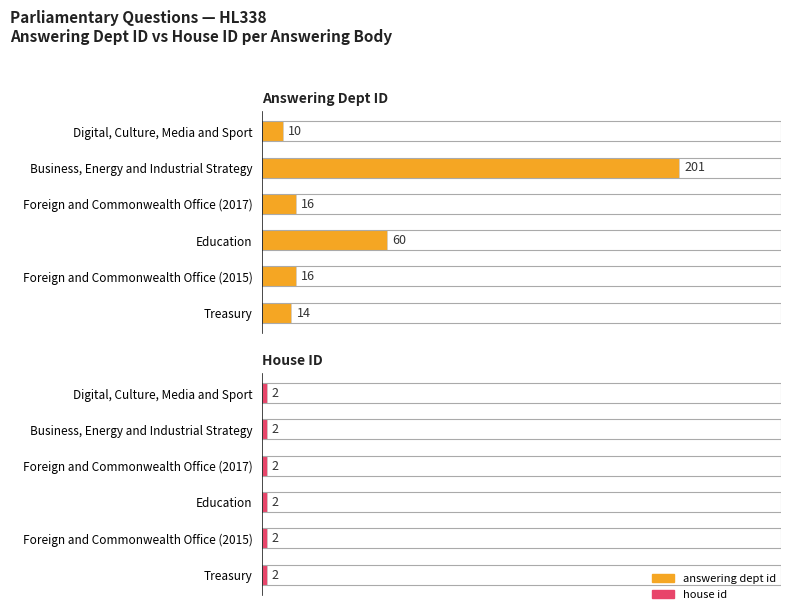

What is the maximum value shown in the chart?

201.0